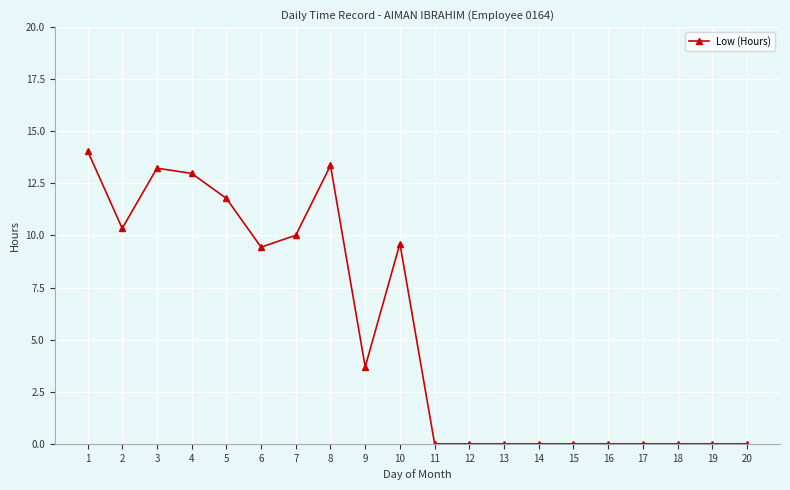

Is it true that the value at 18 is 0.0?

True